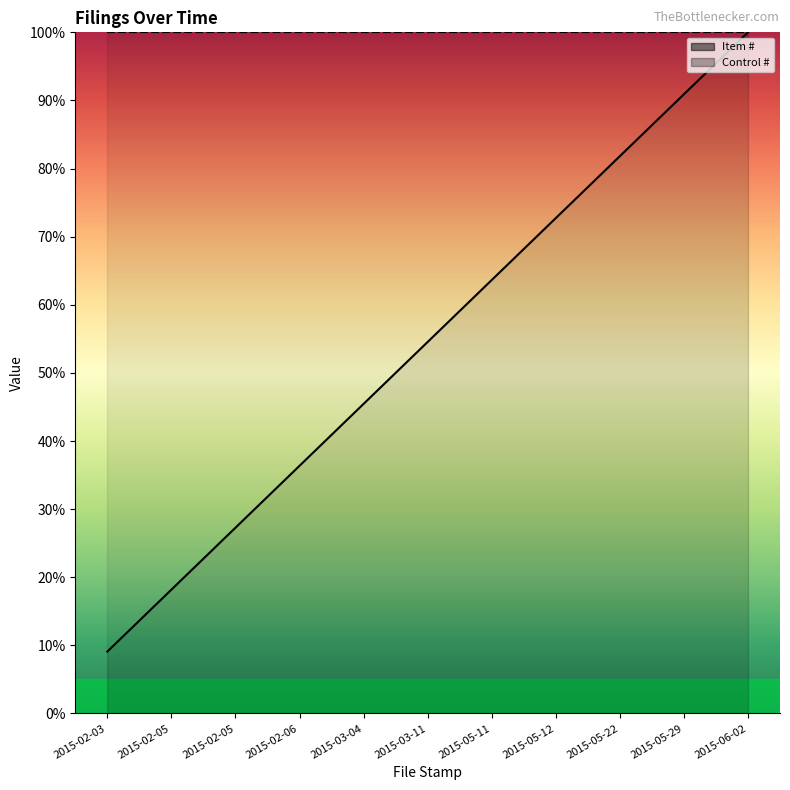

What is the difference between the Item # values at 2015-06-02 and 2015-05-22?

18.2